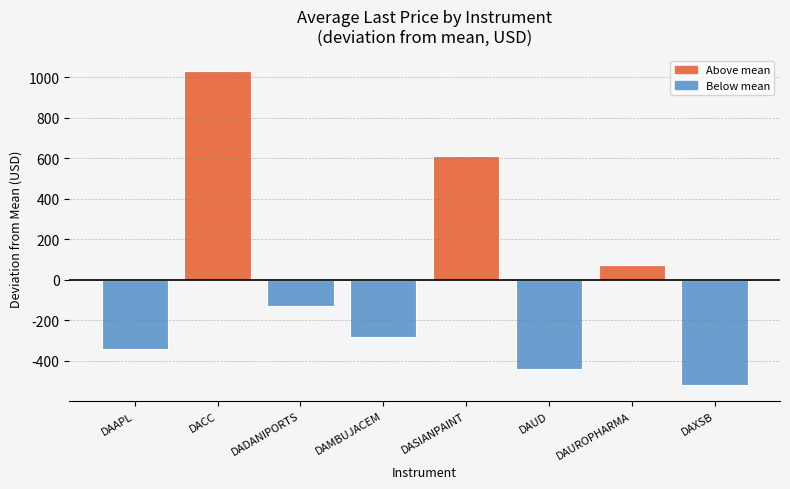

What is the value of the 7th bar from the left?

71.5